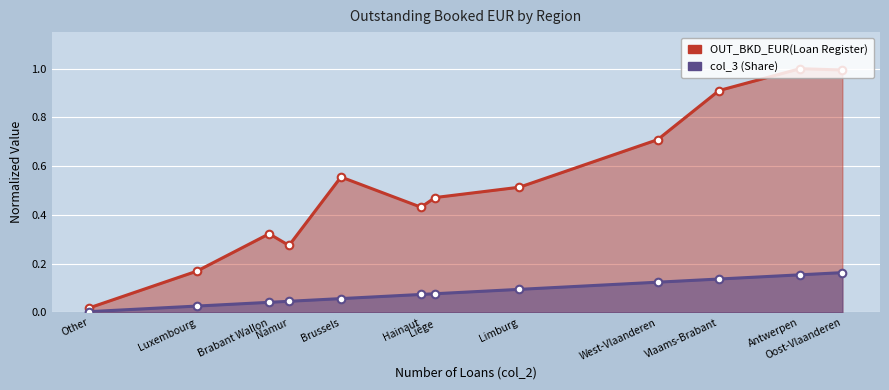

Which has a higher value, Other or Brabant Wallon?

Brabant Wallon